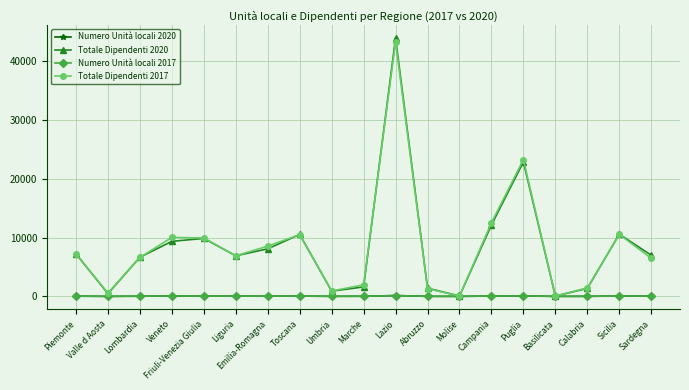

What is the sum of the Totale Dipendenti 2020 values at Abruzzo and Puglia?

24250